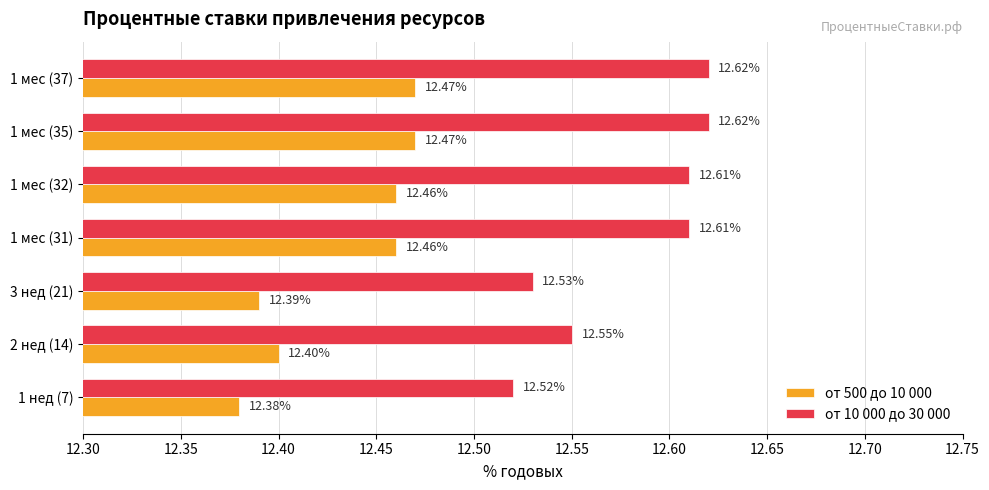

Which series has the largest total across all categories?

от 10 000 до 30 000